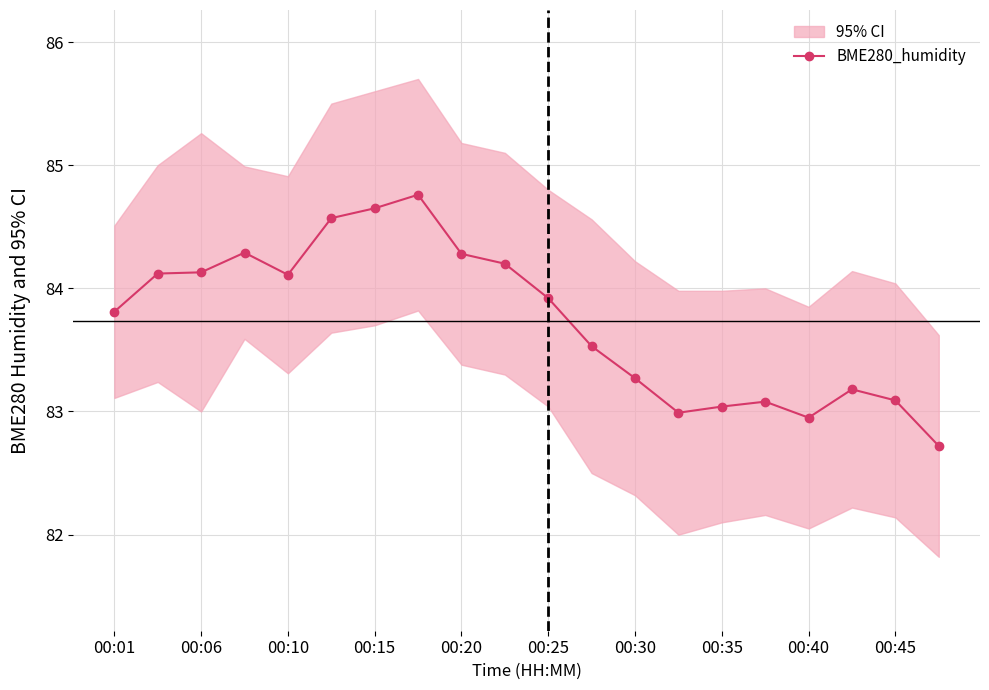

What is the smallest value displayed?

82.7